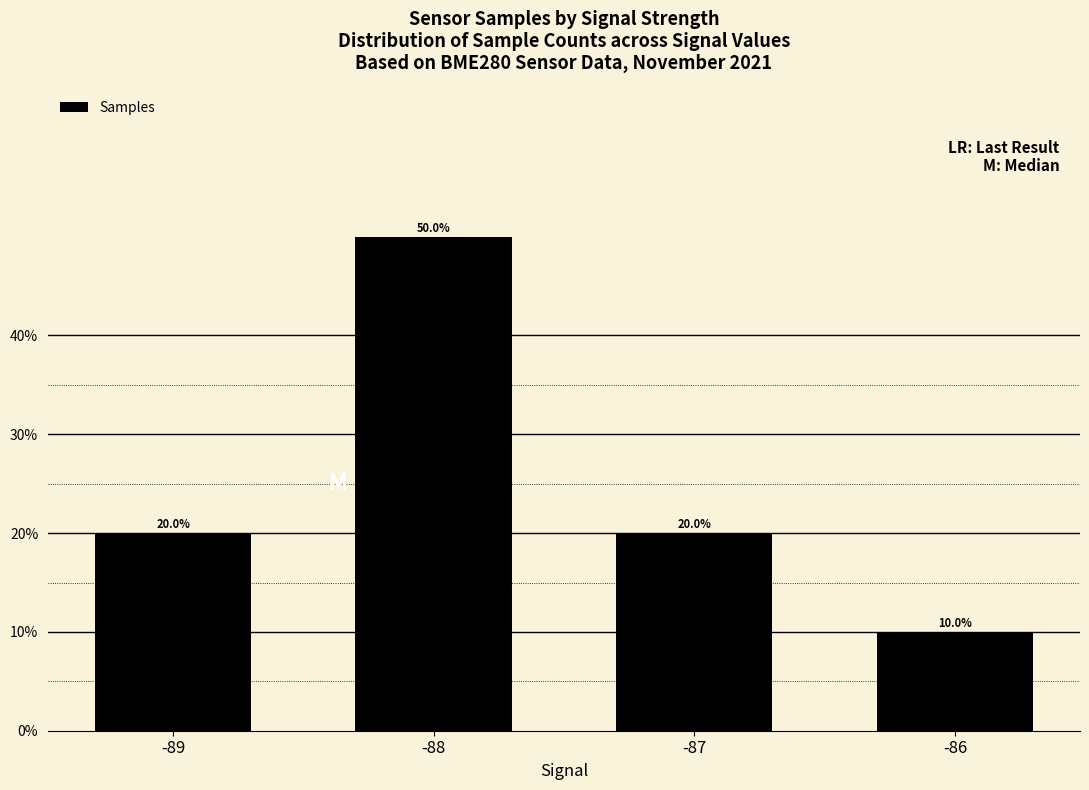

Is it true that the value at -89 is 0.1?

False